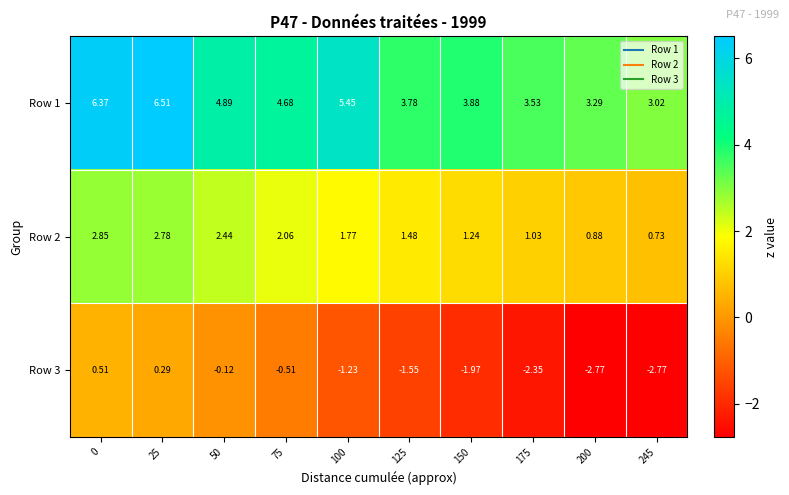

Between 50 and 100, which is larger?

100